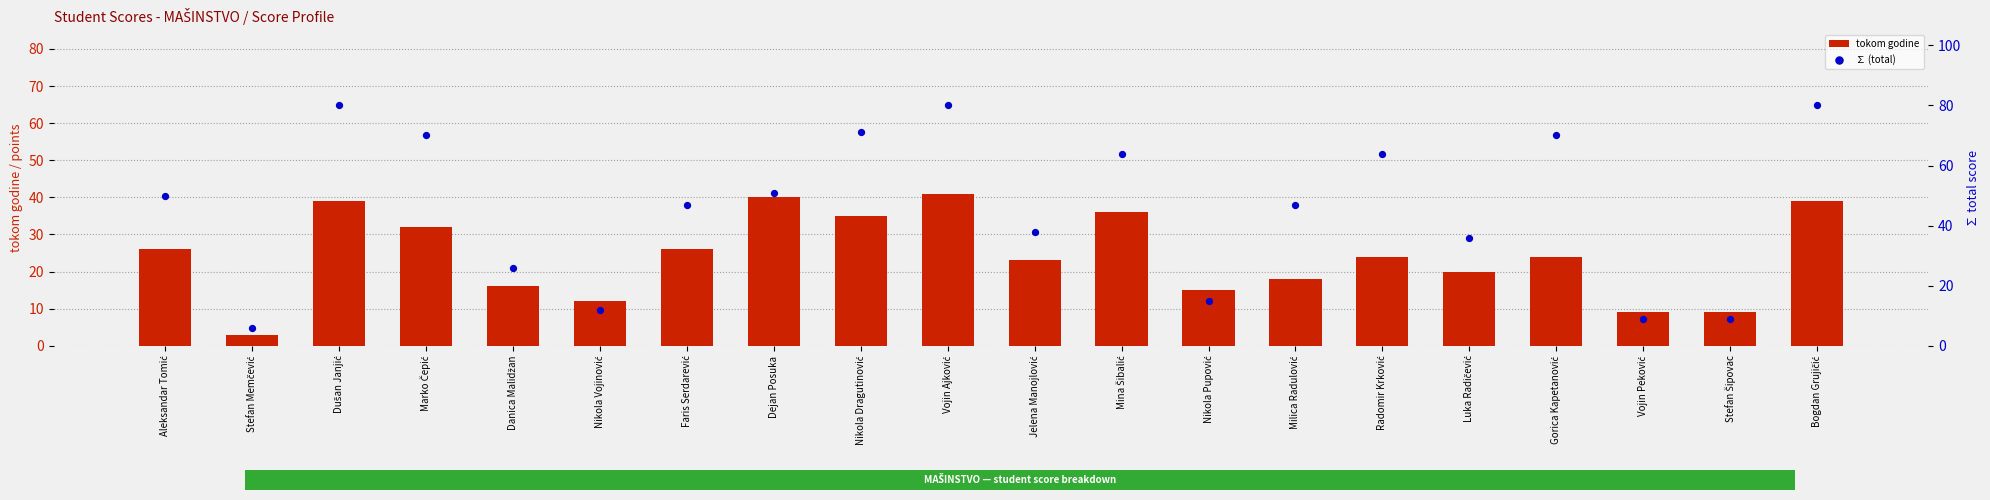

What is the total value across all series at Stefan Šipovac?

18